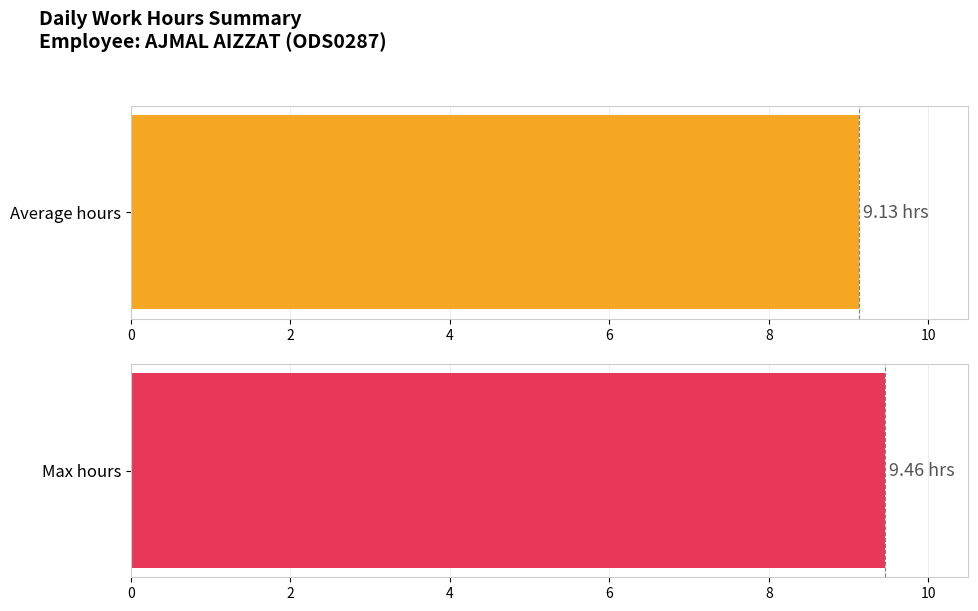

What is the maximum value shown in the chart?

9.5